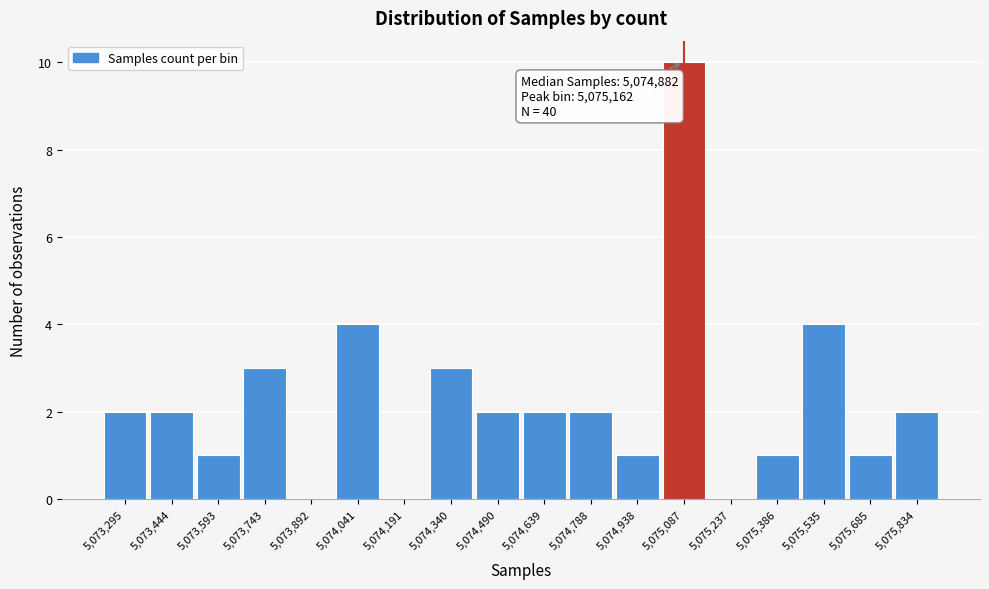

Reading left to right, what are all the values shown in this chart?

5,073,295=2	5,073,444=2	5,073,593=1	5,073,743=3	5,073,892=0	5,074,041=4	5,074,191=0	5,074,340=3	5,074,490=2	5,074,639=2	5,074,788=2	5,074,938=1	5,075,087=10	5,075,237=0	5,075,386=1	5,075,535=4	5,075,685=1	5,075,834=2